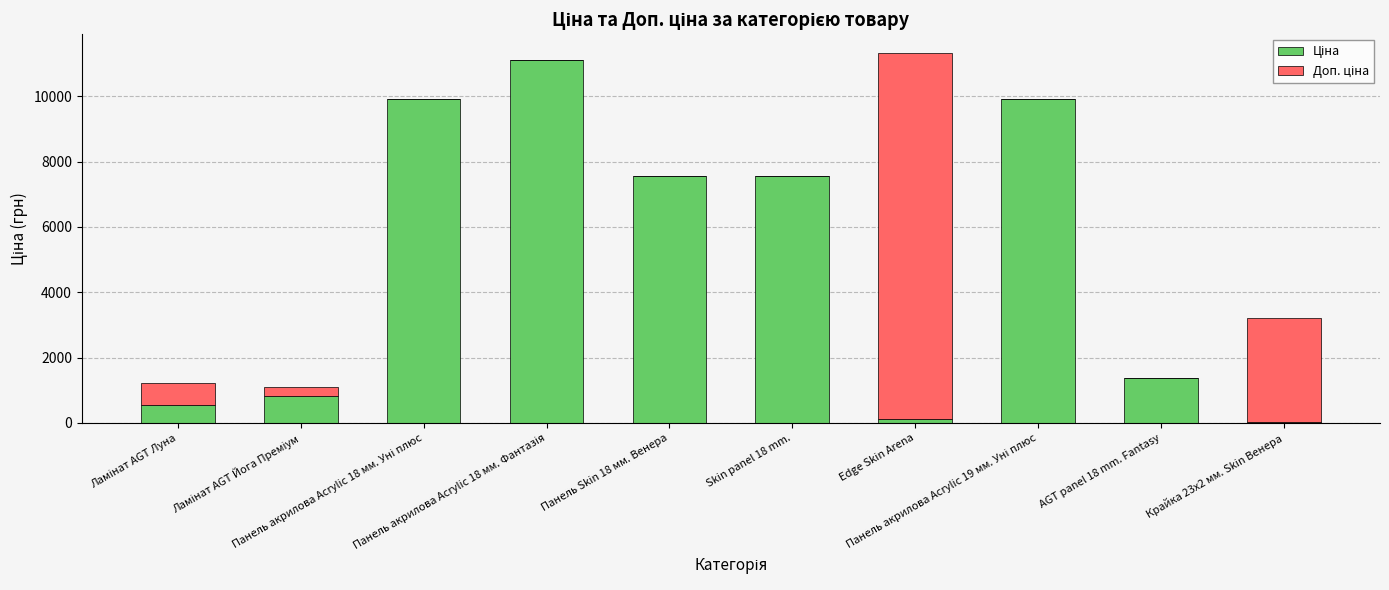

How many series are shown in this chart?

2